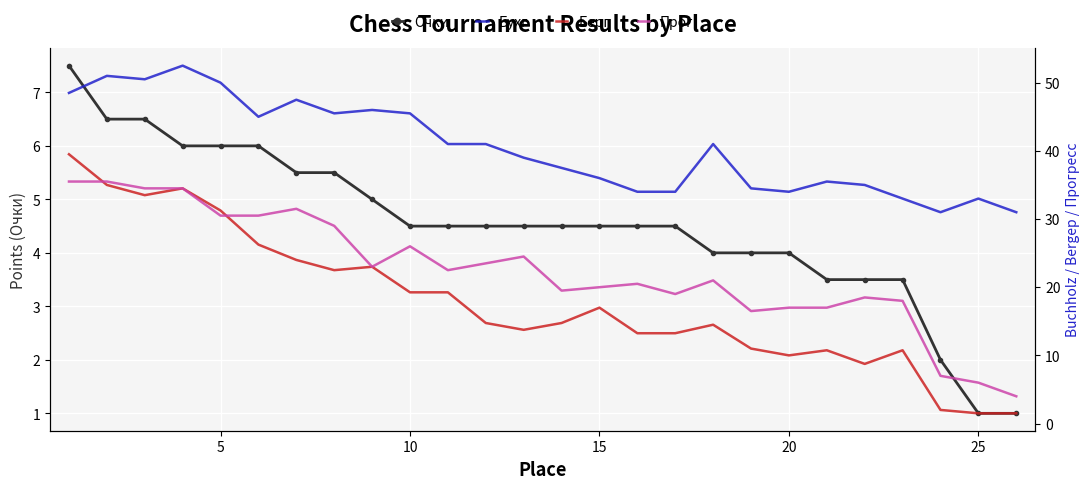

What is the maximum value for Очки?

7.5